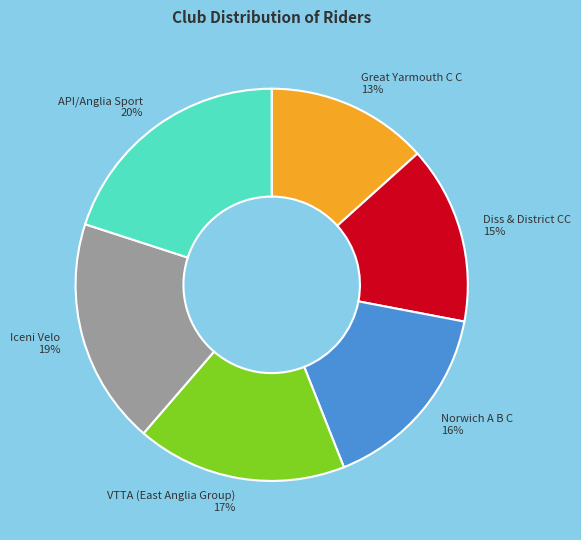

Does any single category account for the majority?

No